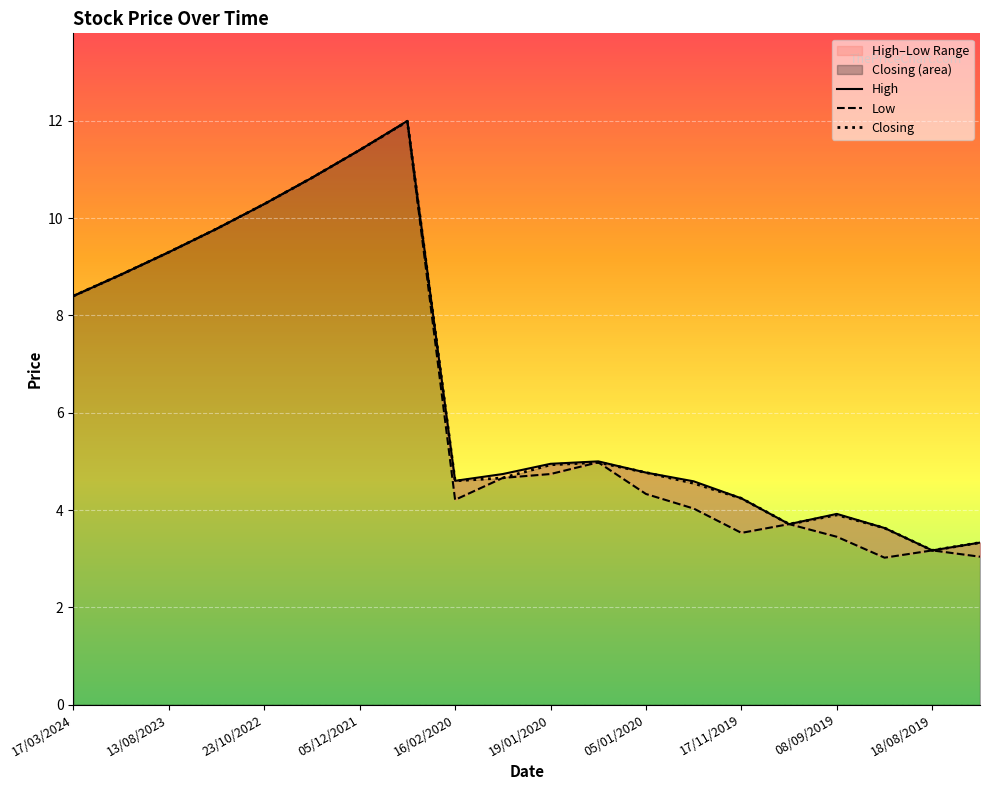

True or false: High has more than 2 points higher than both neighbors.

True